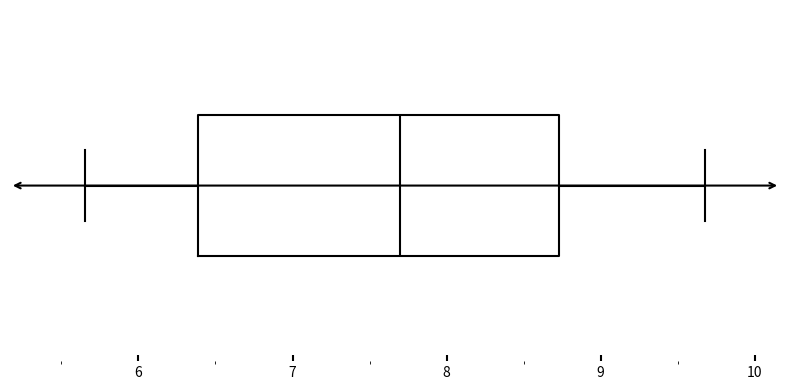

Where is the right edge of the box on the x-axis? The values are not printed on the chart, so give them approximately, as read against the axis.

8.7